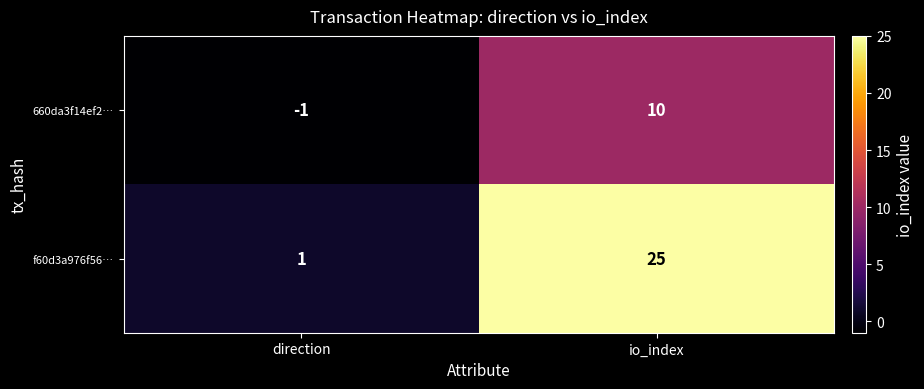

Which series has the largest total across all categories?

f60d3a976f56…